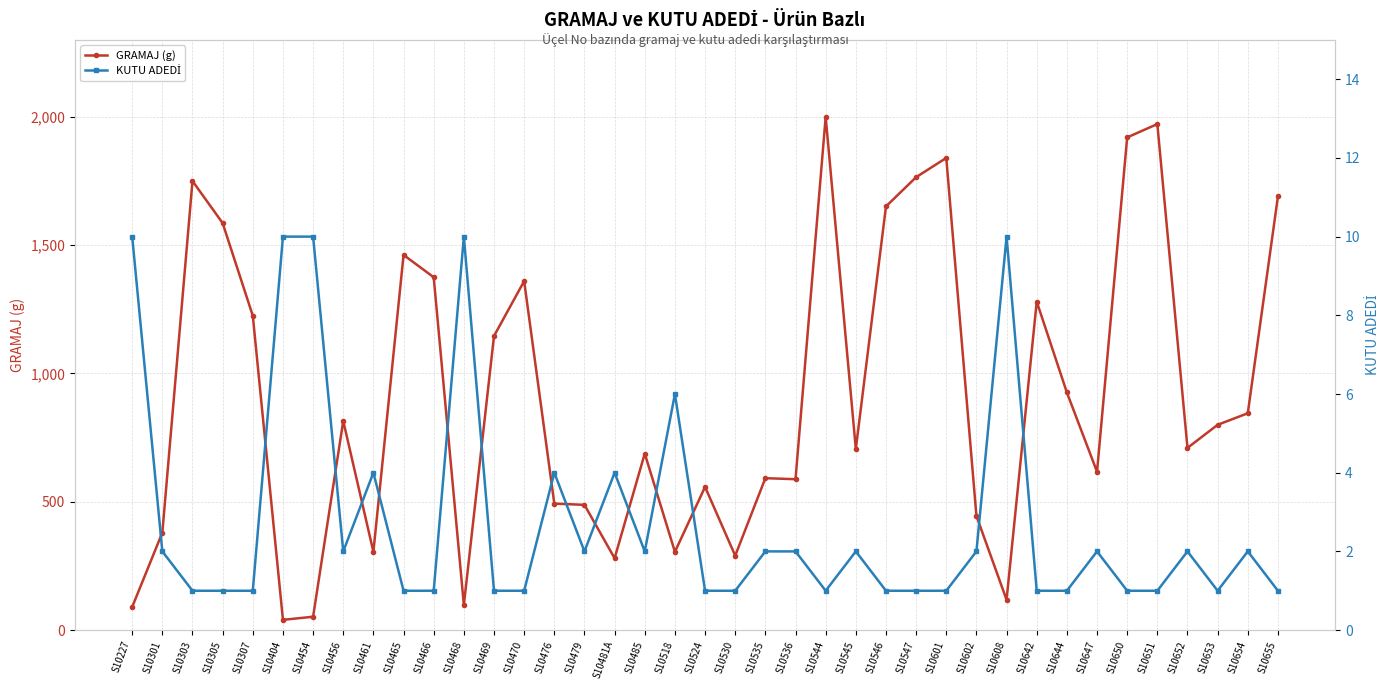

Rank the series by their average value, from highest to lowest.

GRAMAJ (g), KUTU ADEDİ